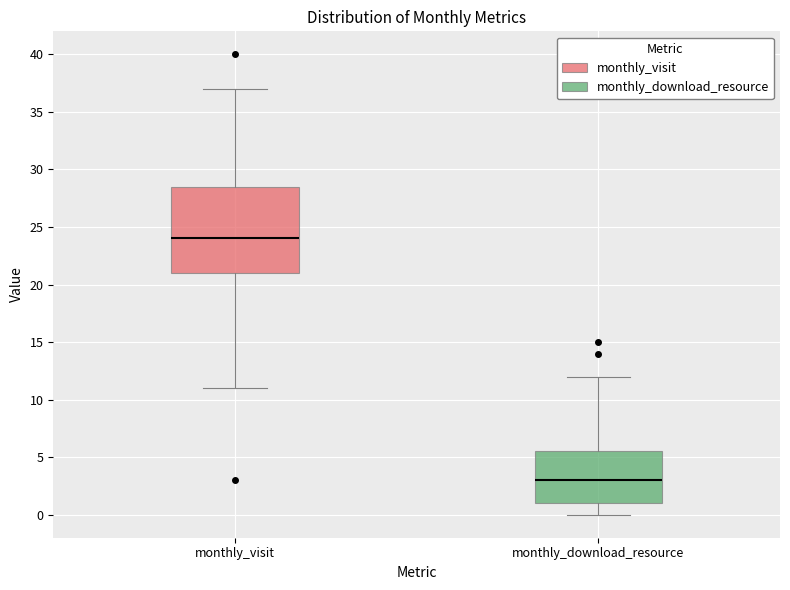

Which box is the tallest, from its lower edge to its upper edge?

monthly_visit